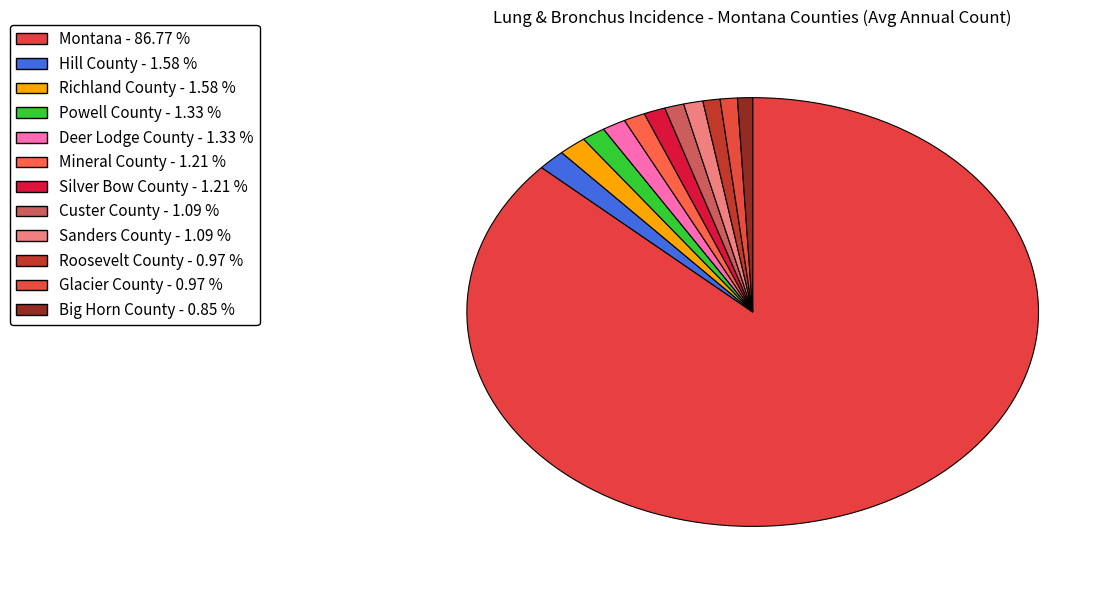

To the nearest percent, what is the difference between the largest and smallest slice percentages?

86%